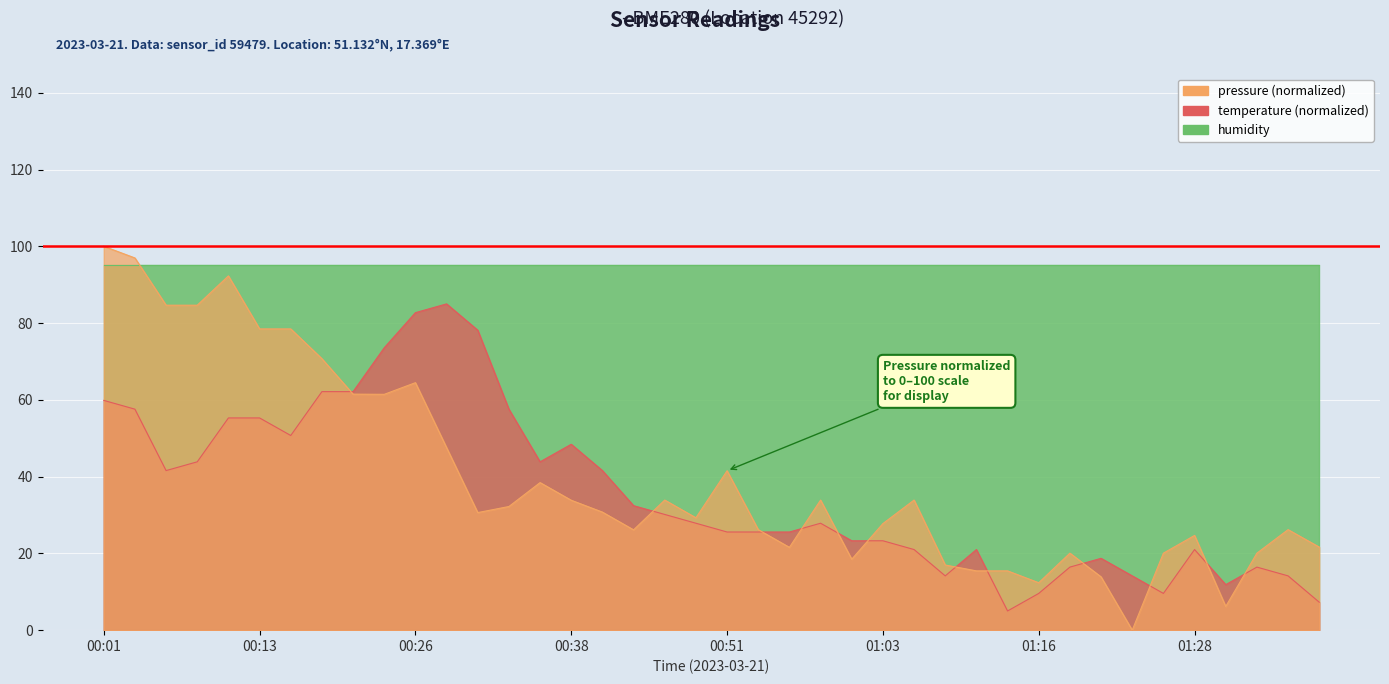

Which series changed the most between 00:23 and 00:53?

temperature